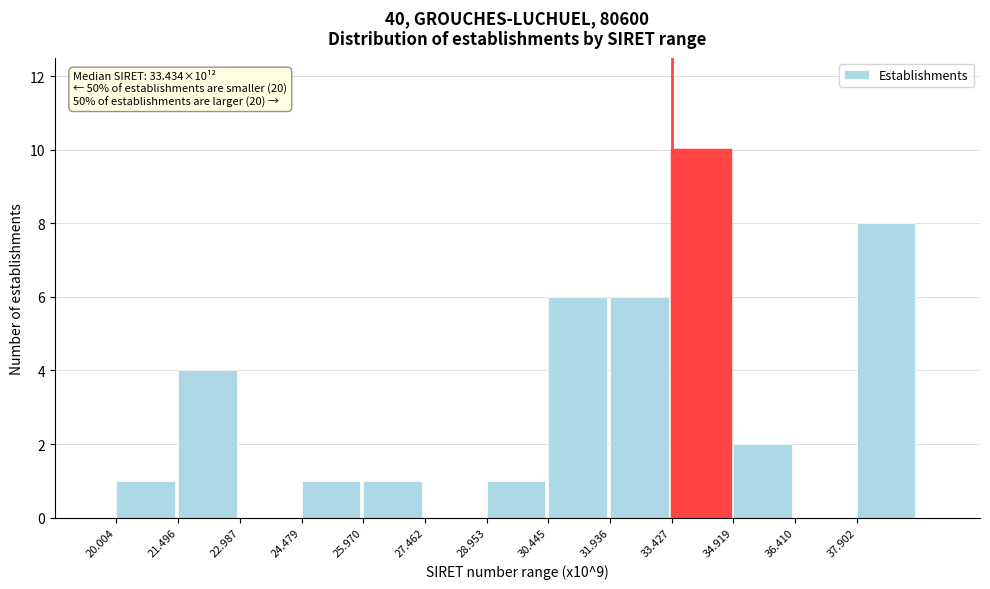

Over which range of the x-axis is the bar tallest?

33.4 to 35.0